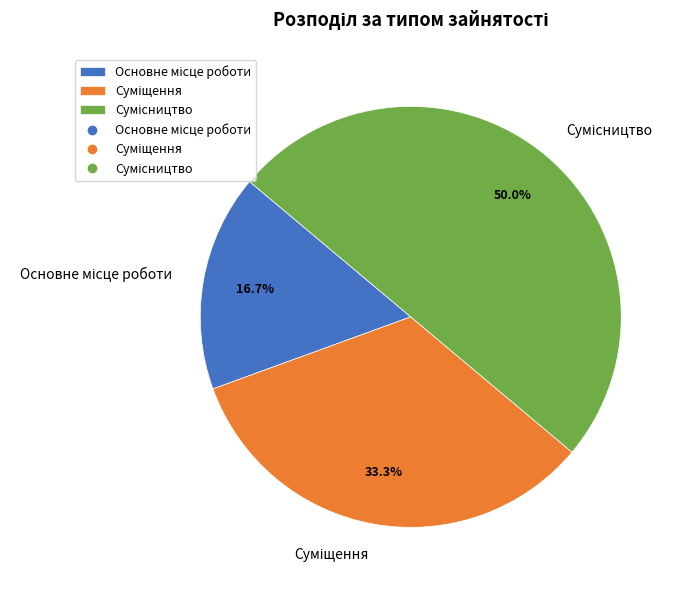

Which category has the smallest portion of the pie?

Основне місце роботи